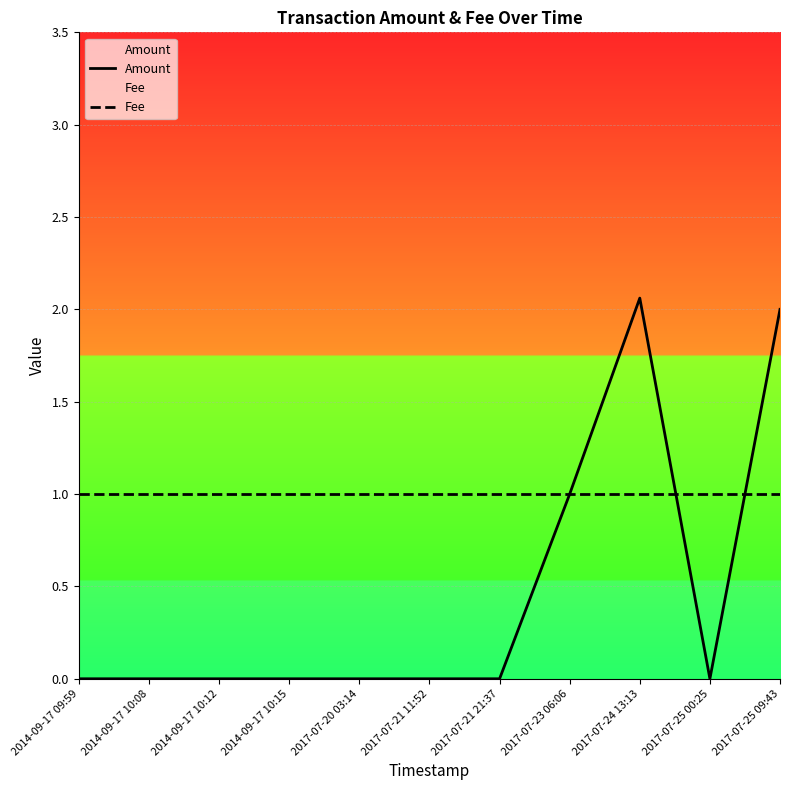

True or false: Amount has a value of 1.0 at 2017-07-23 06:06.

True